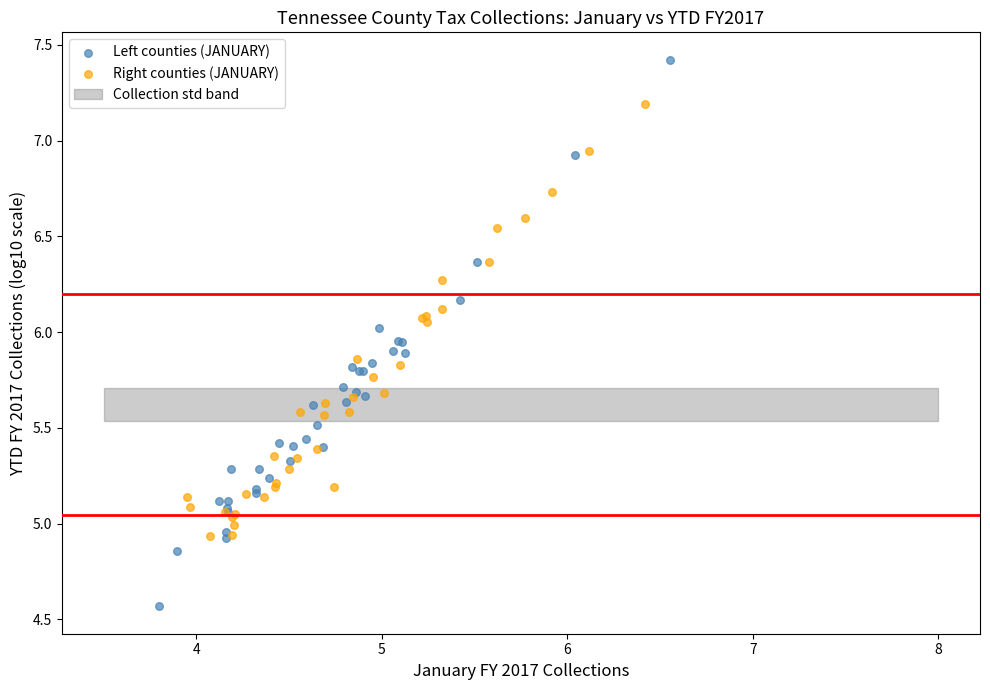

Which series contains the highest Y value?

Left counties (JANUARY)